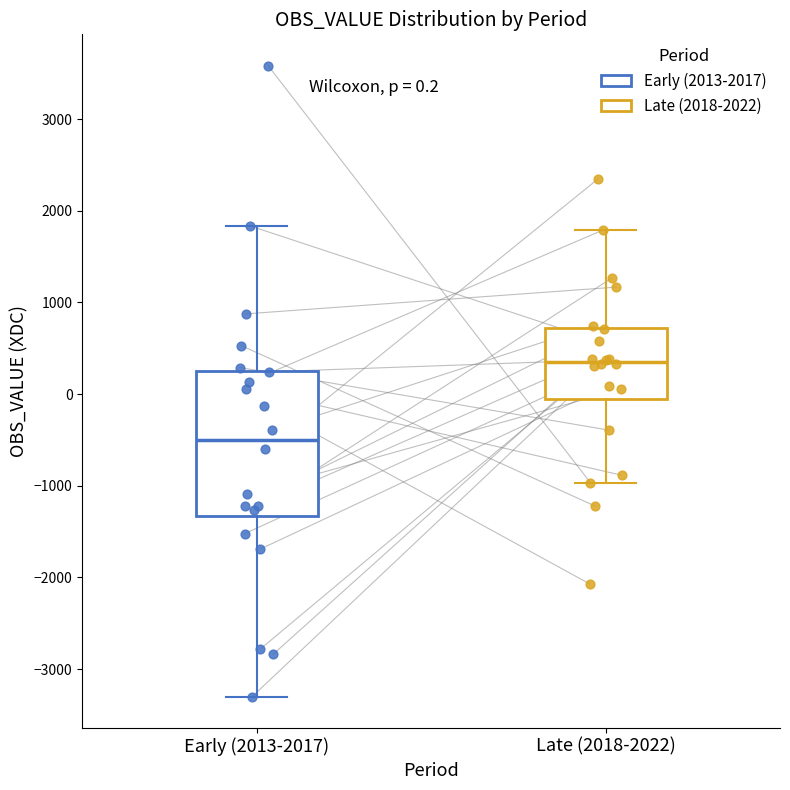

Which box's median line is the lowest?

Early (2013-2017)